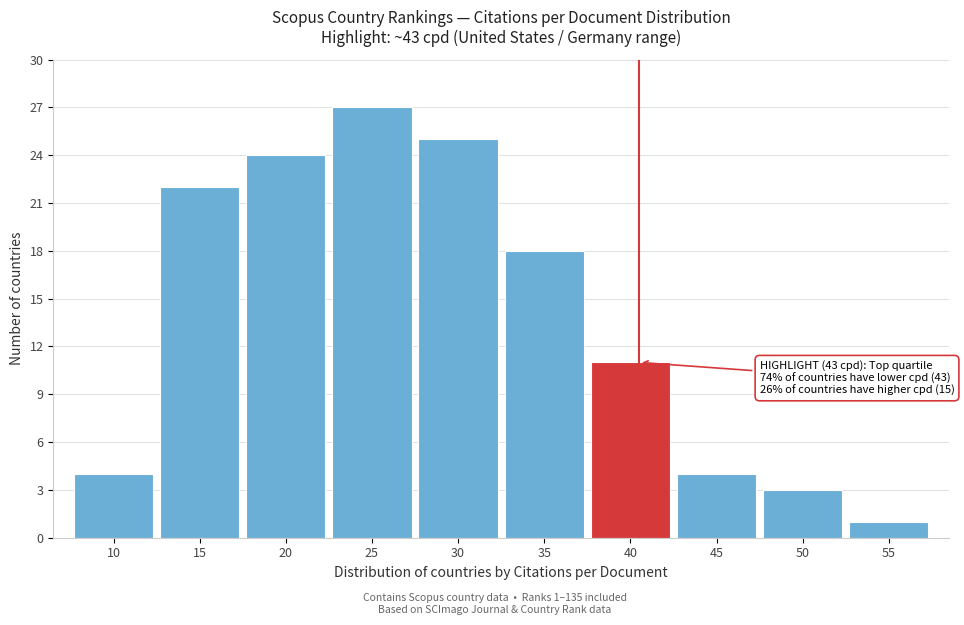

Reading left to right, what are all the values shown in this chart?

4	22	24	27	25	18	11	4	3	1